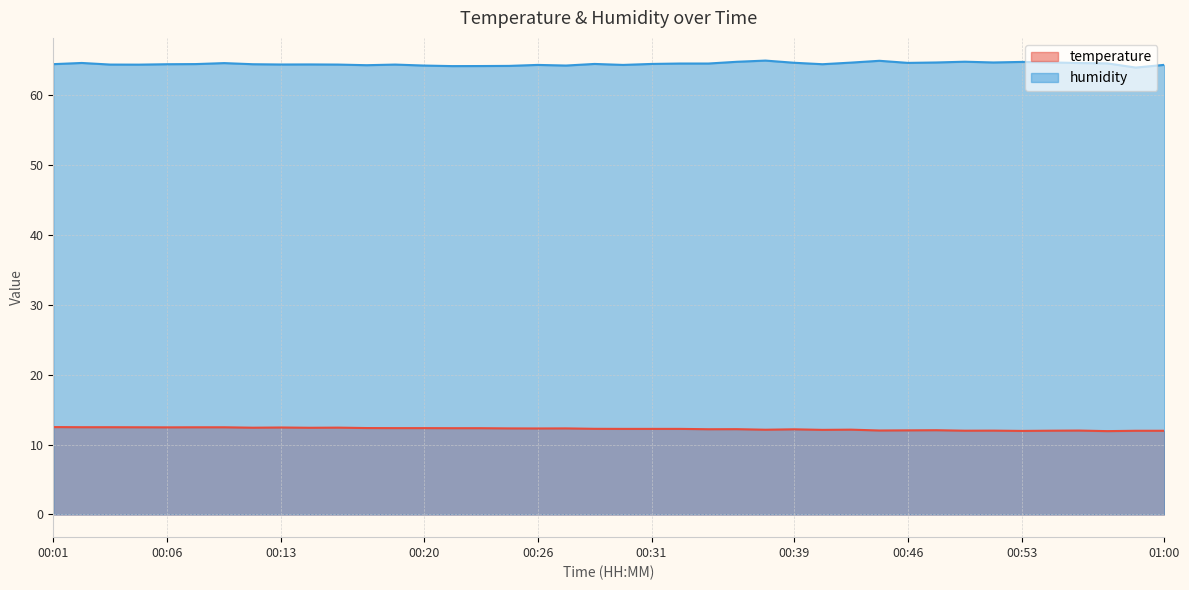

Is it true that humidity equals 28.5 at 00:48?

False